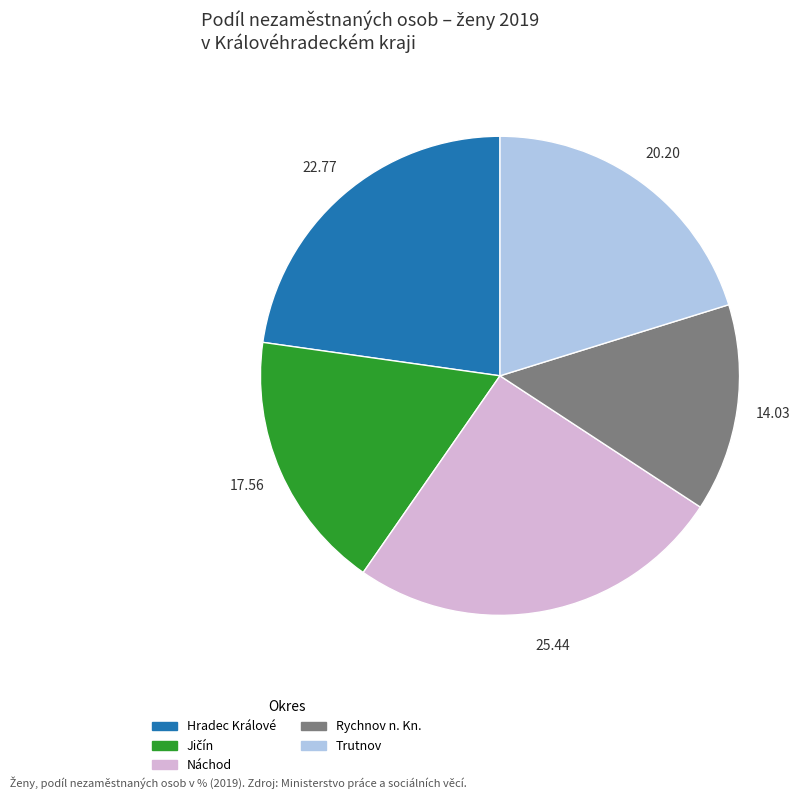

Is there a majority slice in this chart?

No